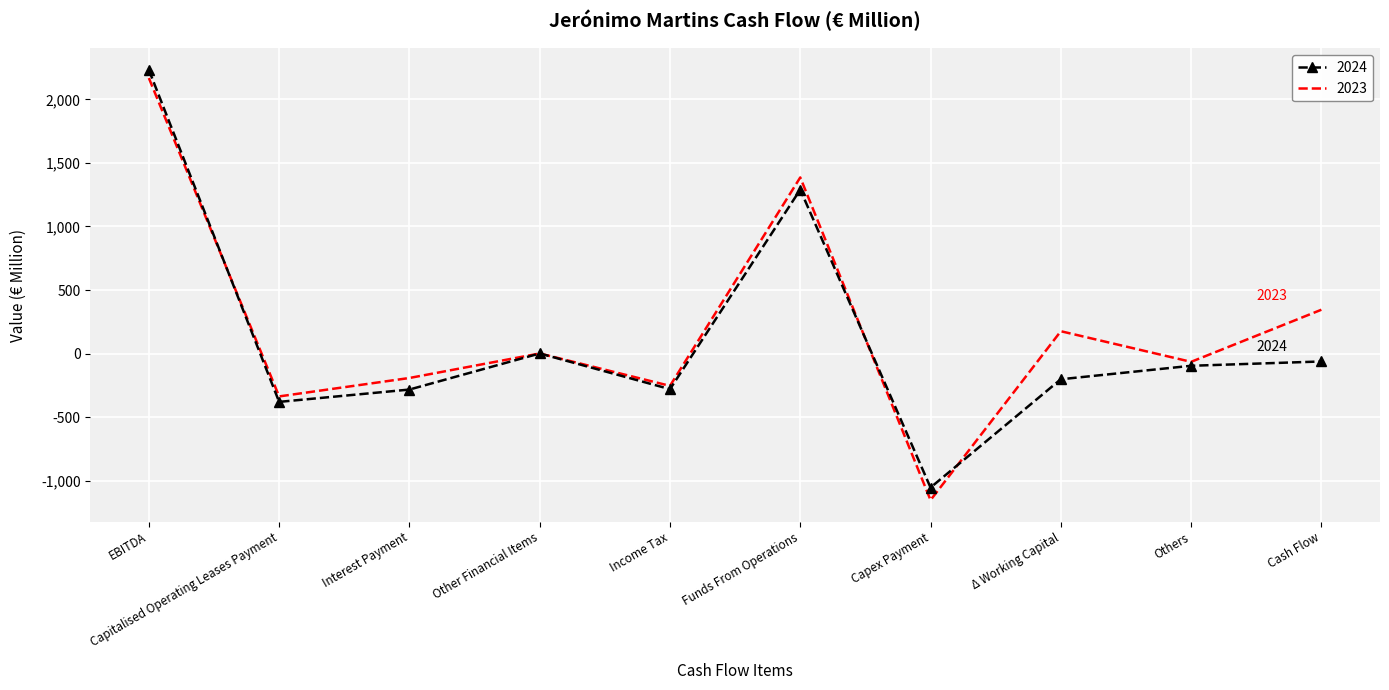

What is the difference between the maximum and minimum values in the 2023 series?

3321